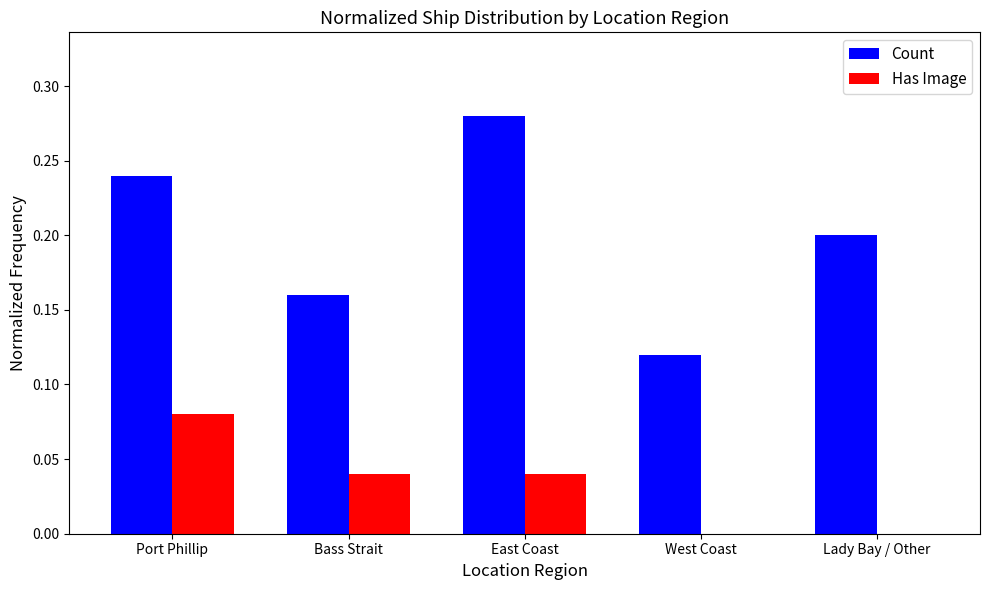

What is the sum of the Count values at West Coast and Port Phillip?

0.4